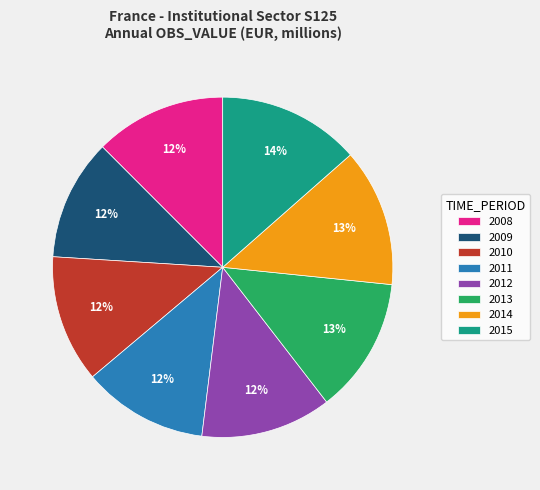

To the nearest percent, what is the difference between the largest and smallest slice percentages?

2%